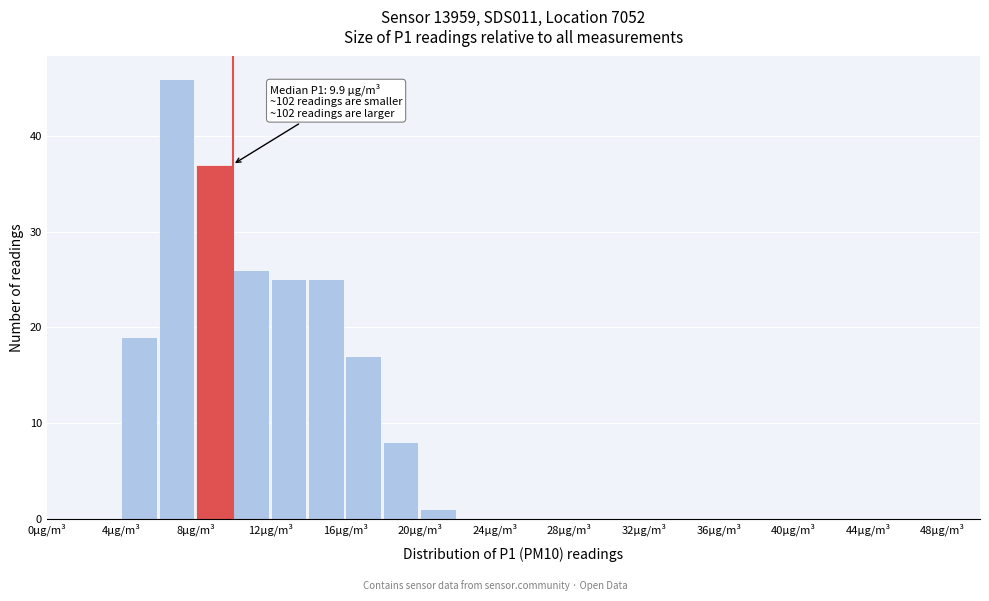

Which range on the x-axis has the tallest bar?

6 to 8